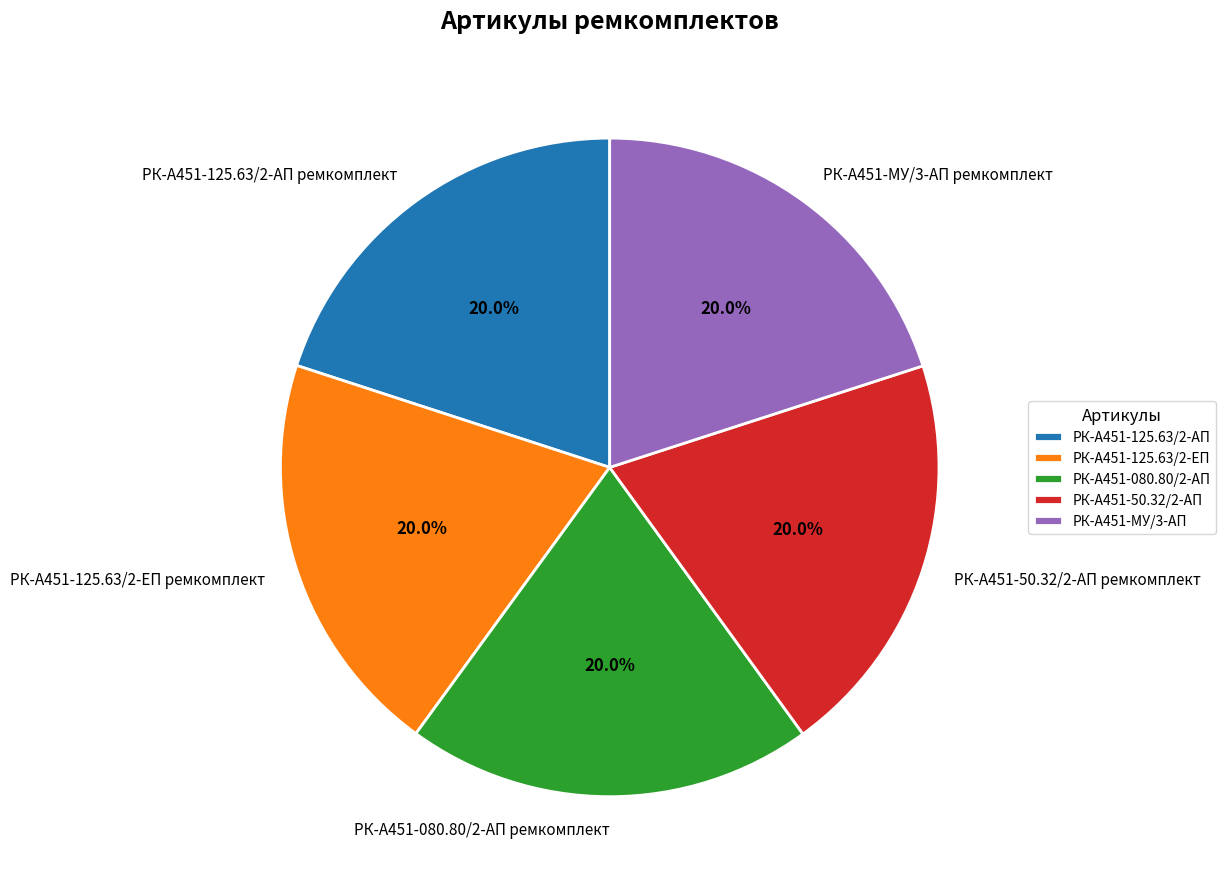

How many slices are in this pie chart?

5